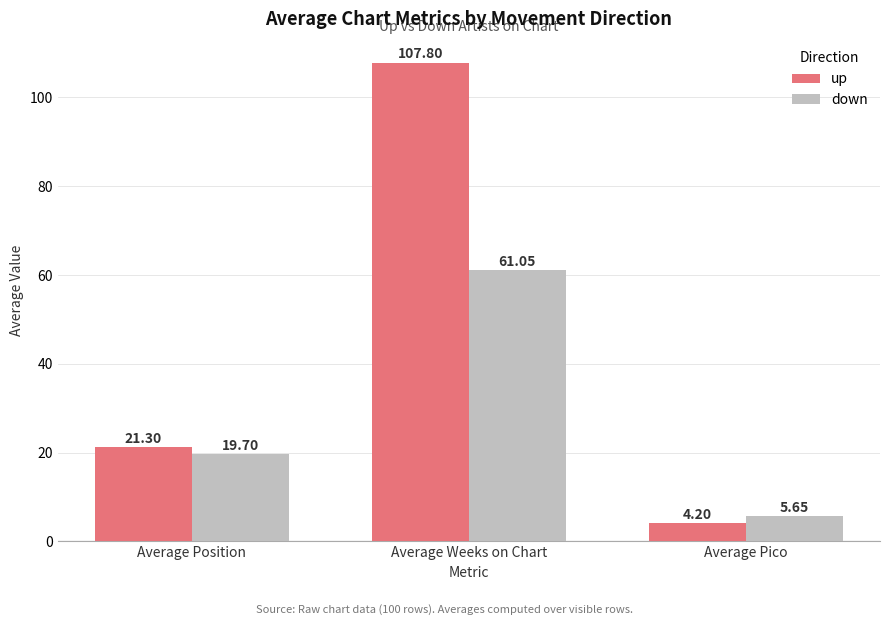

At which category does the chart reach its peak across all series?

Average Weeks on Chart